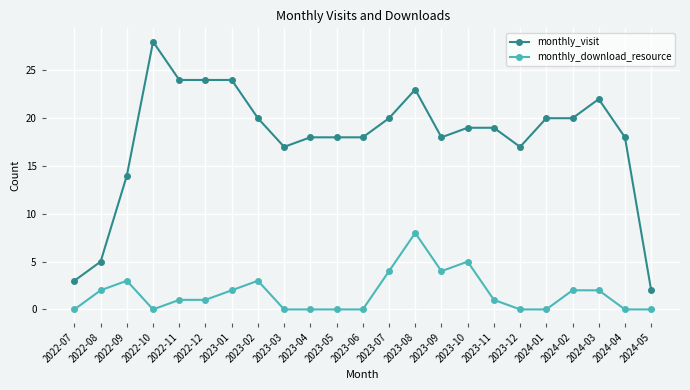

What are all the series names shown in the legend?

monthly_visit, monthly_download_resource